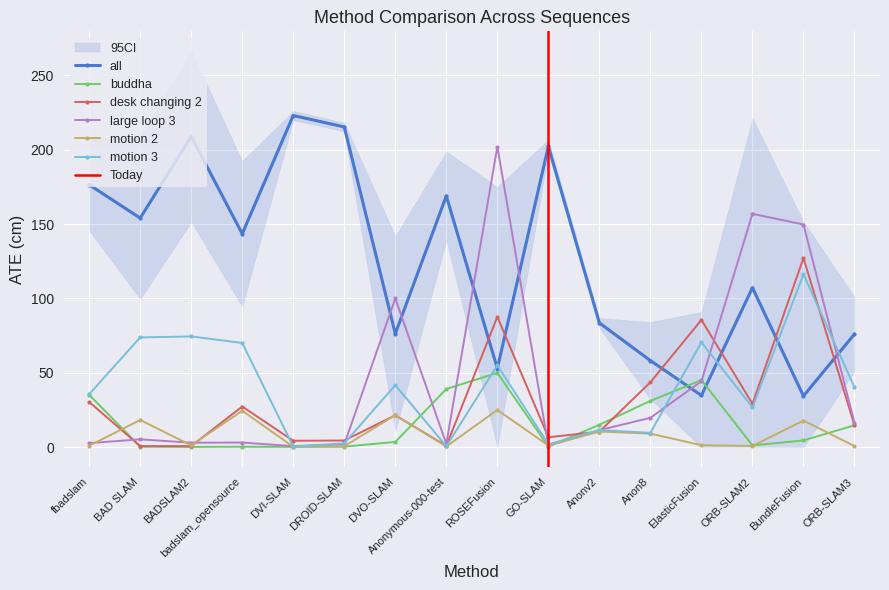

What position from the left is DVO-SLAM?

7